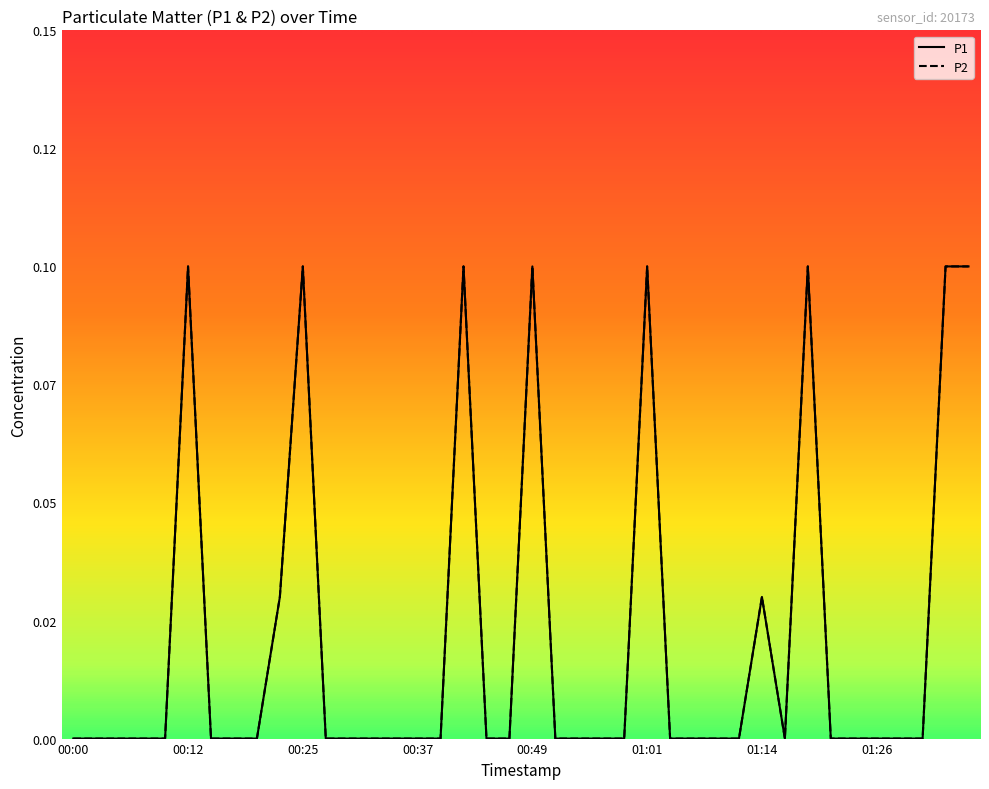

Is this an area chart (filled region under the line)?

No